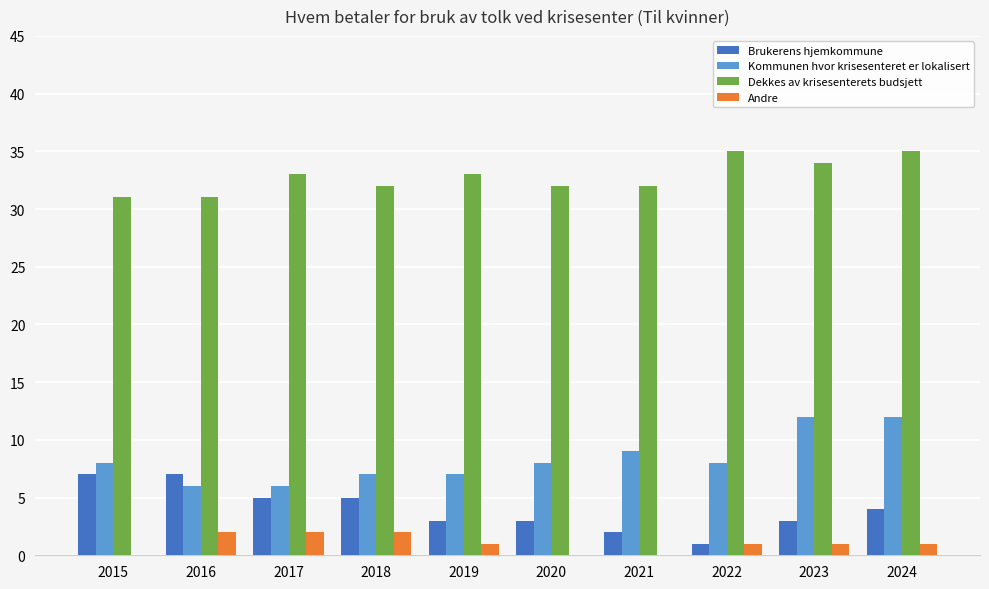

Are the bars horizontal?

No